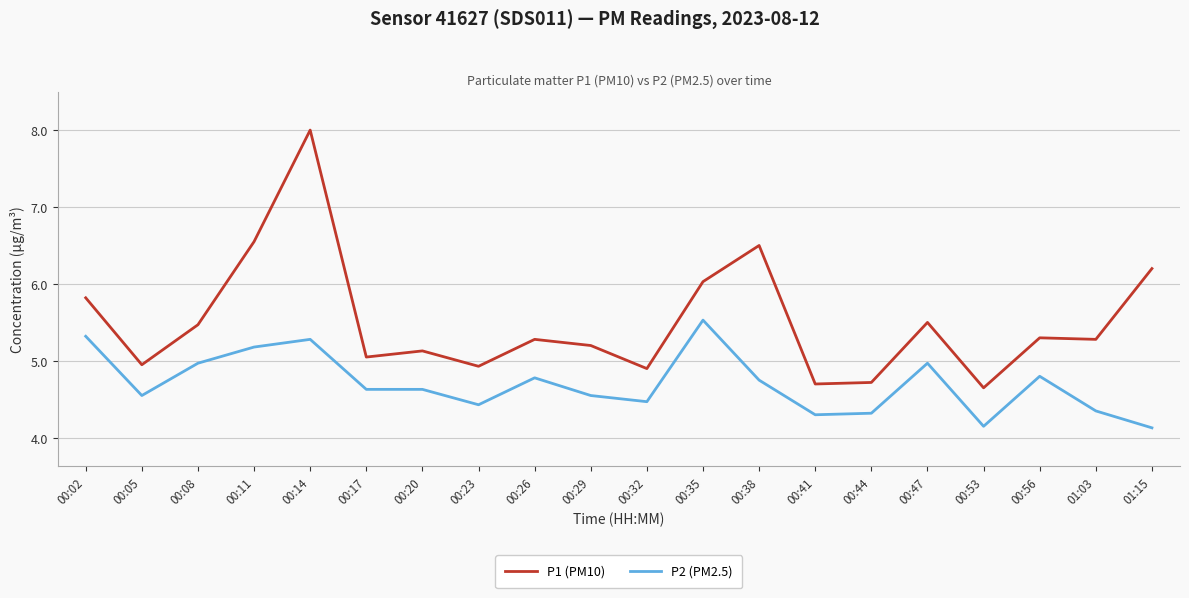

The value of P1 (PM10) at 00:41 is 4.7. True or false?

True